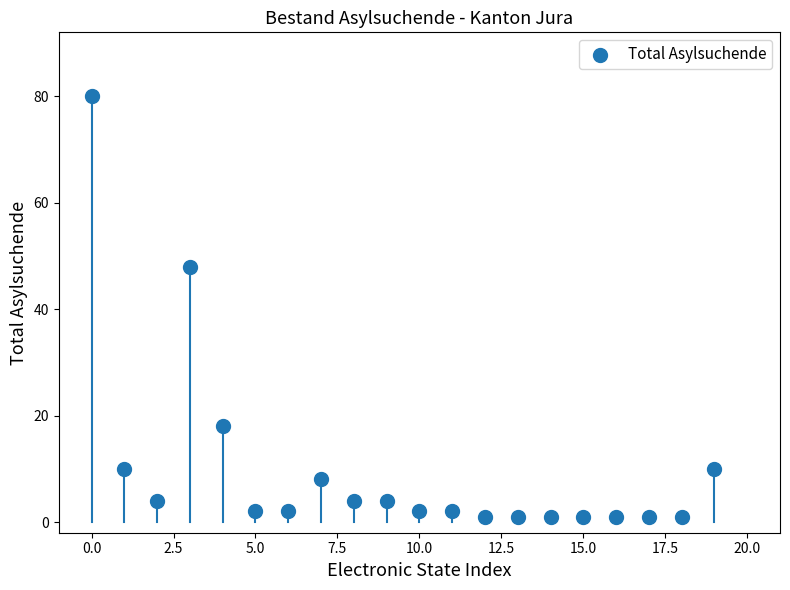

What Y value in the scatter plot is closest to 40?

48